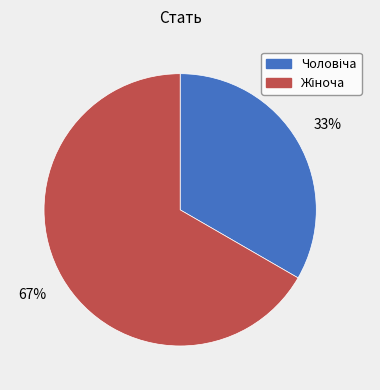

To the nearest percent, what is the average slice percentage?

50%